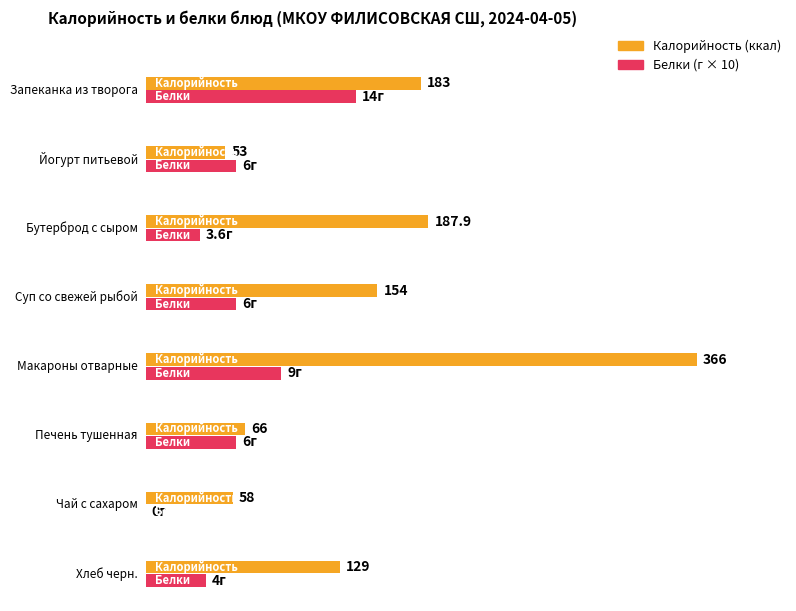

Which category has the lowest value in the Калорийность series?

Йогурт питьевой